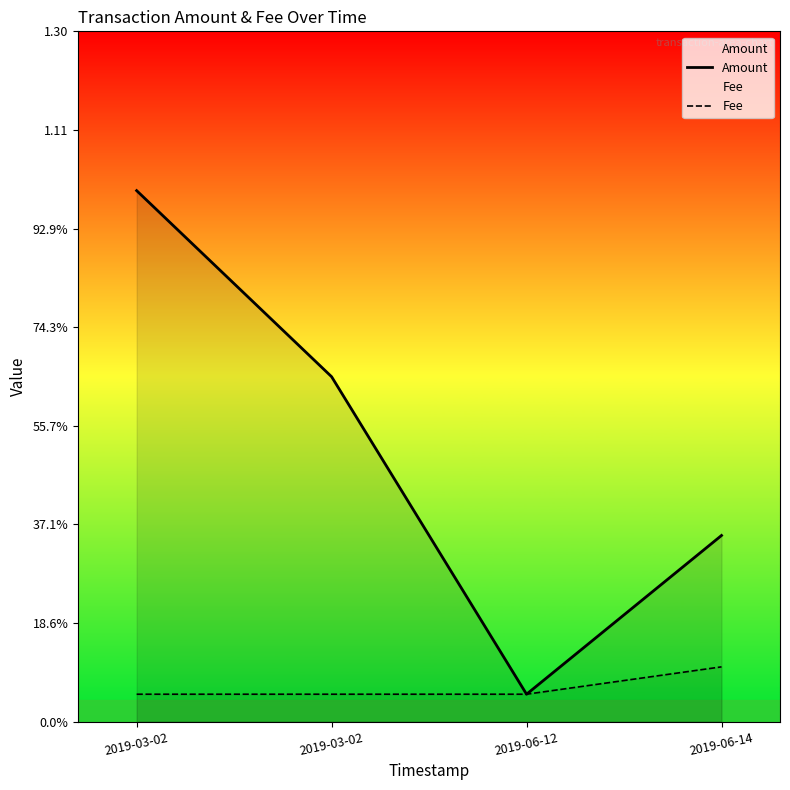

True or false: Fee has a value of 0.0 at 2019-06-12.

True